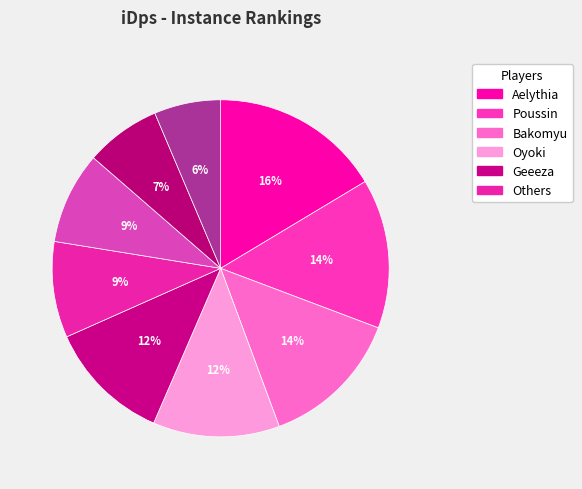

How many segments does this pie chart have?

9